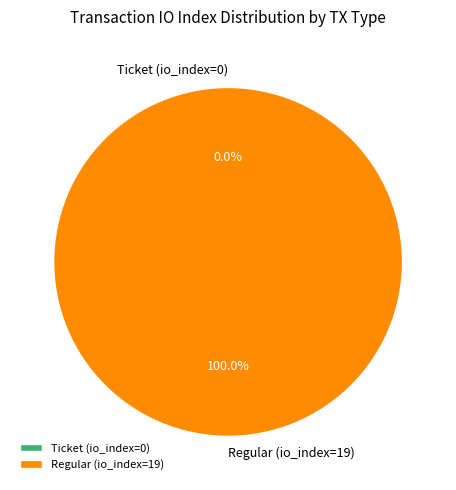

What is the largest slice in the pie chart?

Regular (io_index=19)